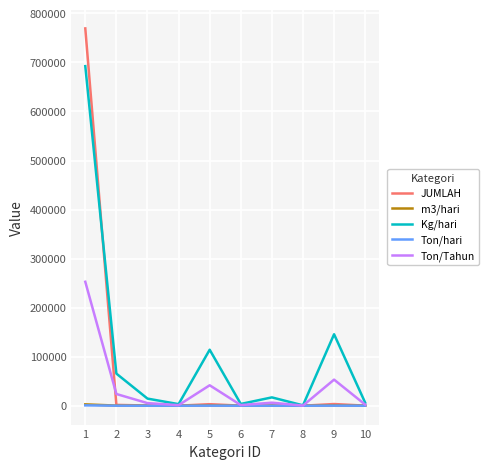

What are all the series names shown in the legend?

JUMLAH, m3/hari, Kg/hari, Ton/hari, Ton/Tahun